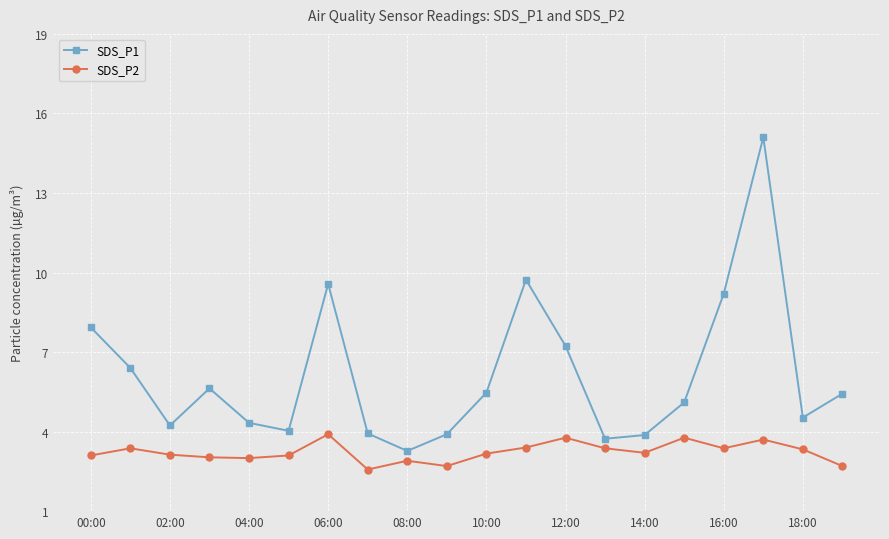

How many interior local valleys does the SDS_P1 series have?

5